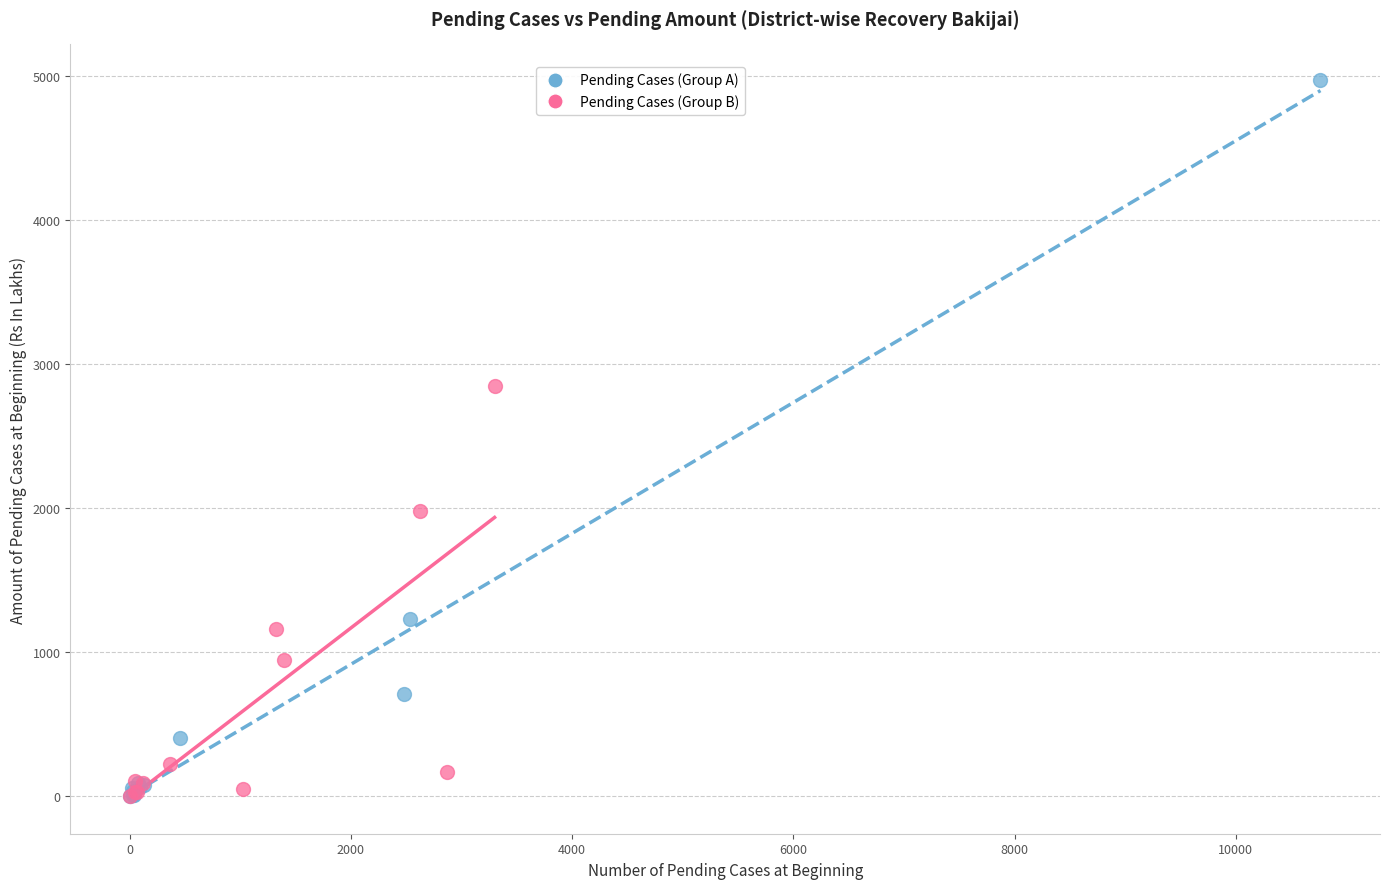

What are all the series names shown in the legend?

Pending Cases (Group A), Pending Cases (Group B)